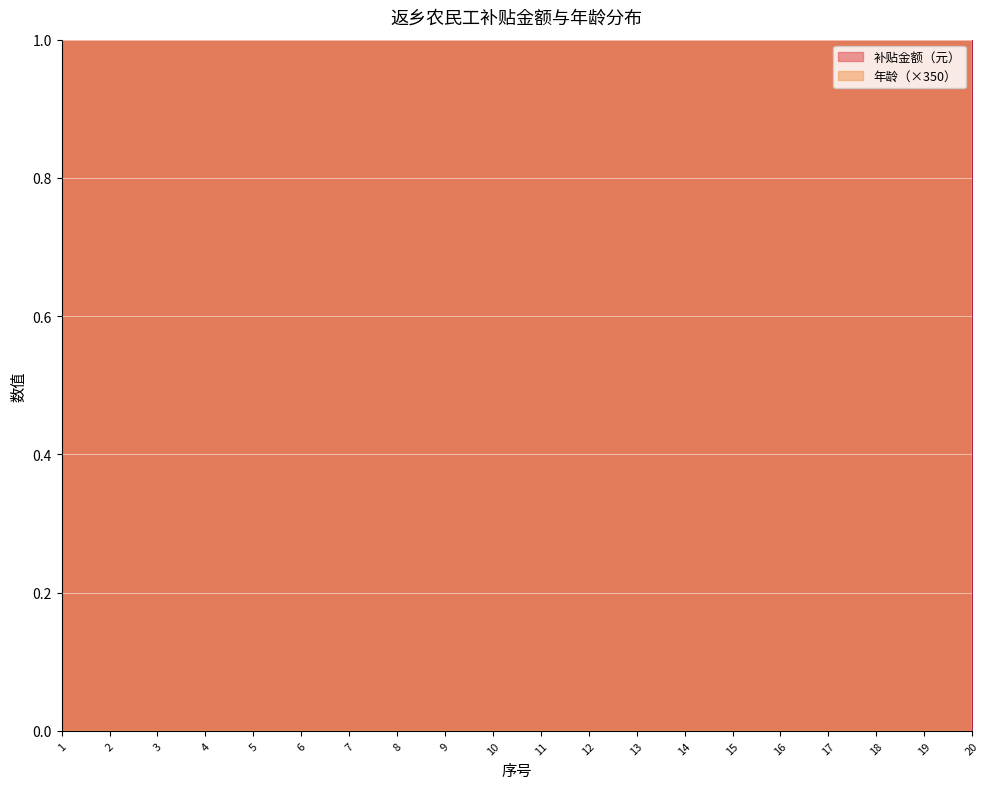

Rank the series by their average value, from highest to lowest.

年龄, 补贴金额